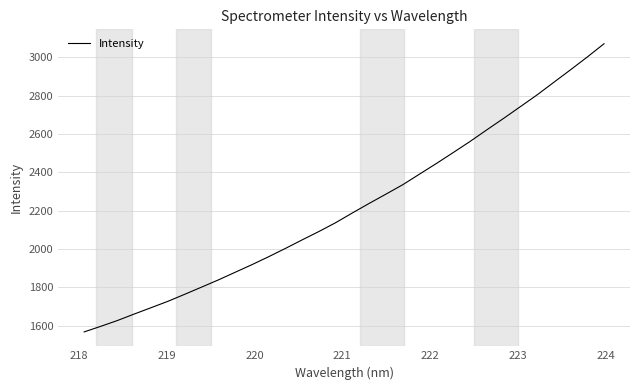

What is the maximum value shown in the chart?

3070.4